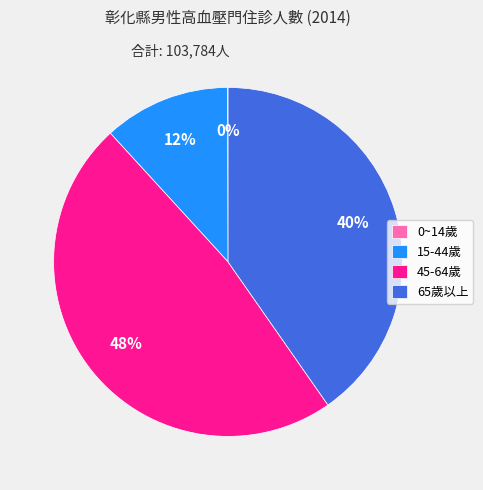

To the nearest percent, what is the difference between the 45-64歲 and 65歲以上 slice percentages?

8%